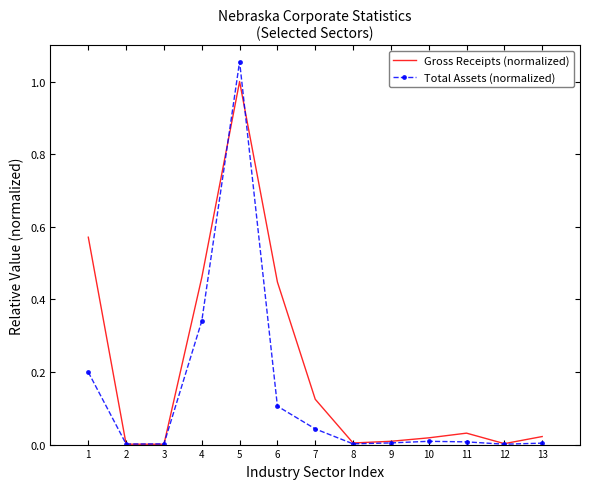

Is it true that Total Assets (normalized) equals 0.0 at 2?

True